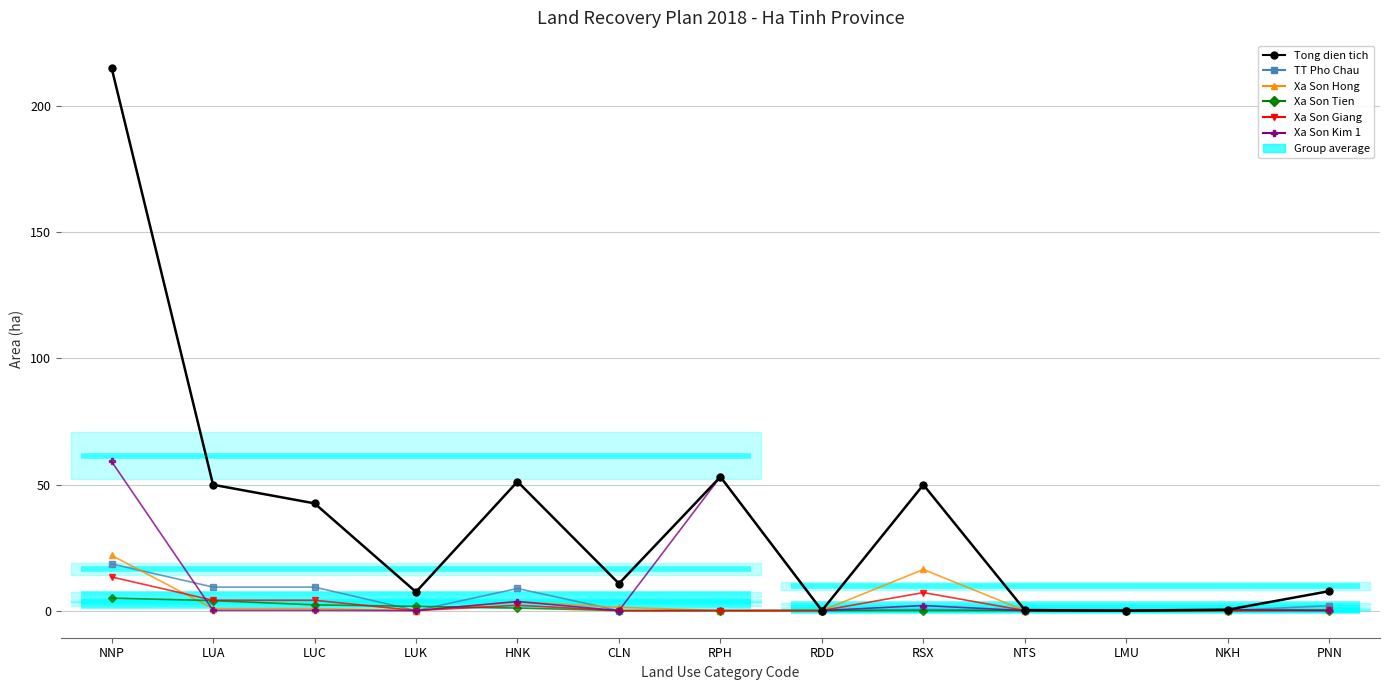

At how many categories does at least one series exceed 70?

1